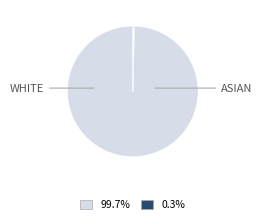

Count the number of slices in the pie.

2